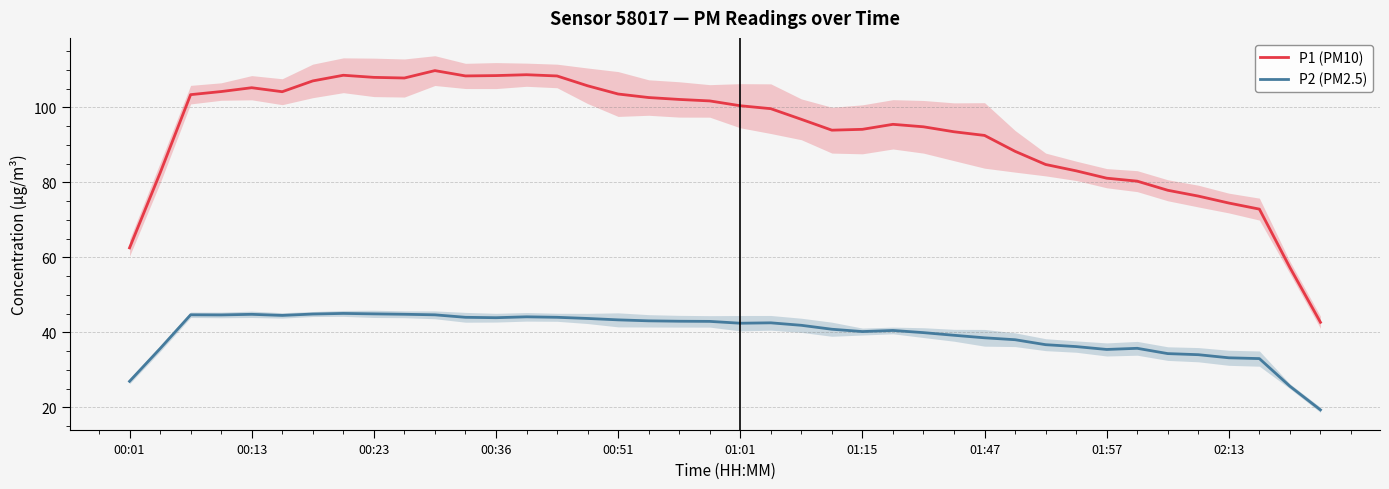

What is the difference between the second highest and second lowest values in the P1 (PM10) series?

51.4